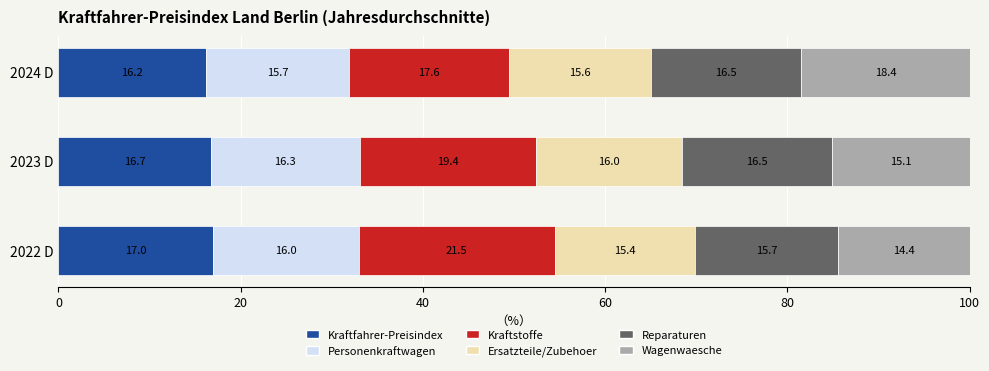

What is the average value of the Kraftfahrer-Preisindex series?

16.6